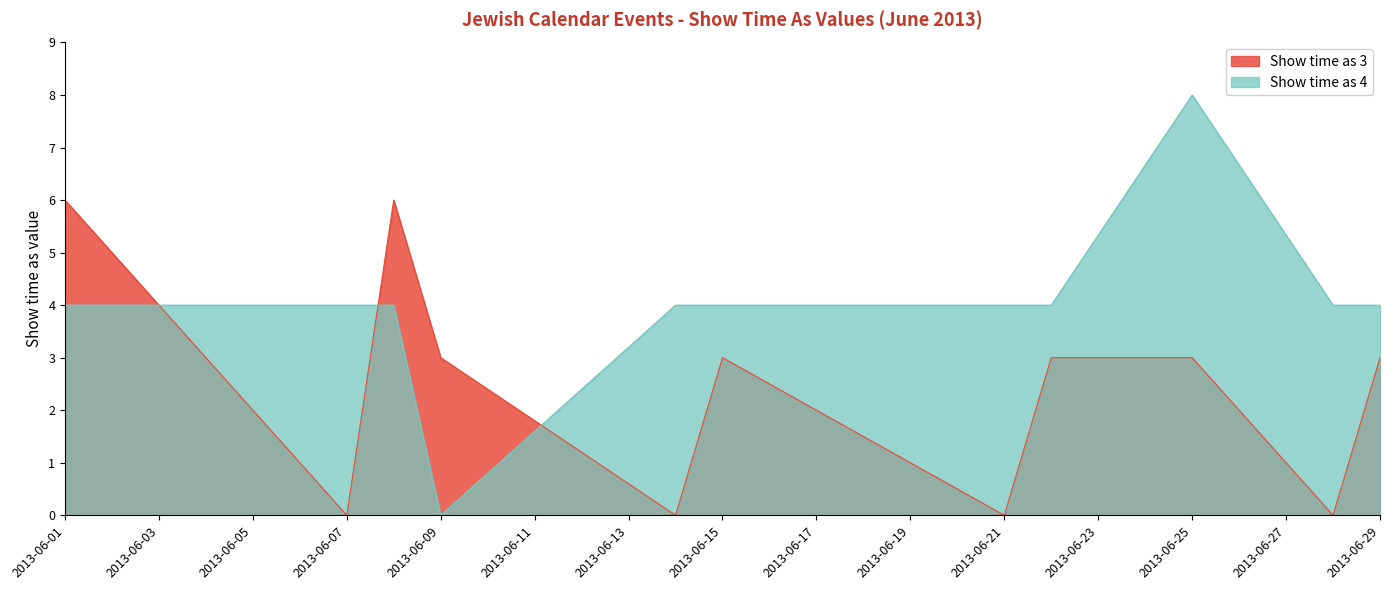

True or false: Show time as 3 and Show time as 4 cross at least once.

True